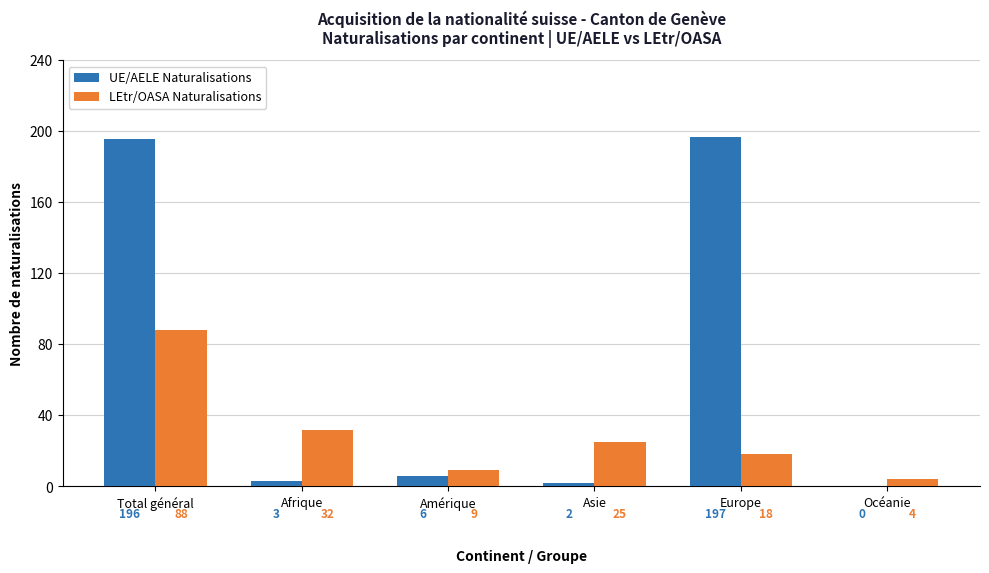

Is the value of UE/AELE Naturalisations at Amérique greater than the value of LEtr/OASA Naturalisations at Océanie?

Yes